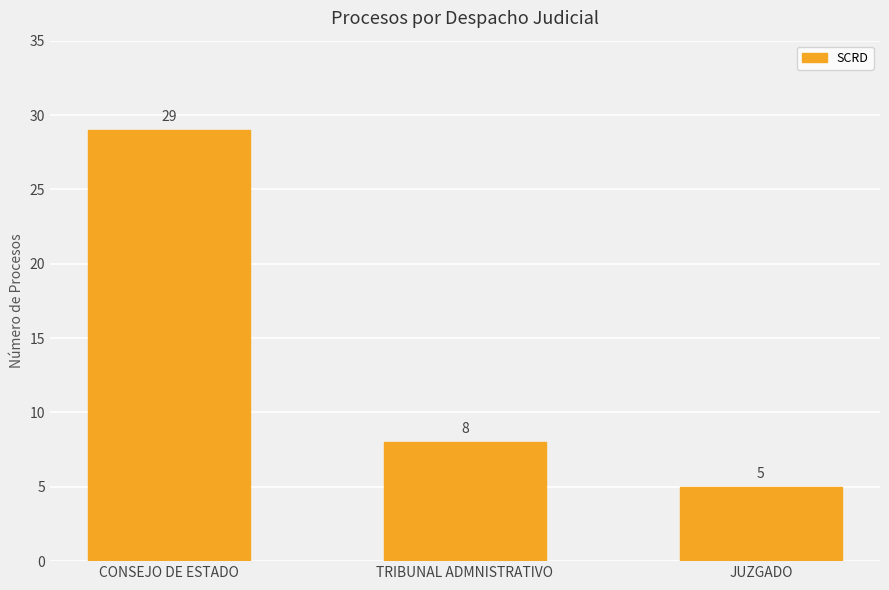

Rank the categories by value from highest to lowest.

CONSEJO DE ESTADO, TRIBUNAL ADMNISTRATIVO, JUZGADO